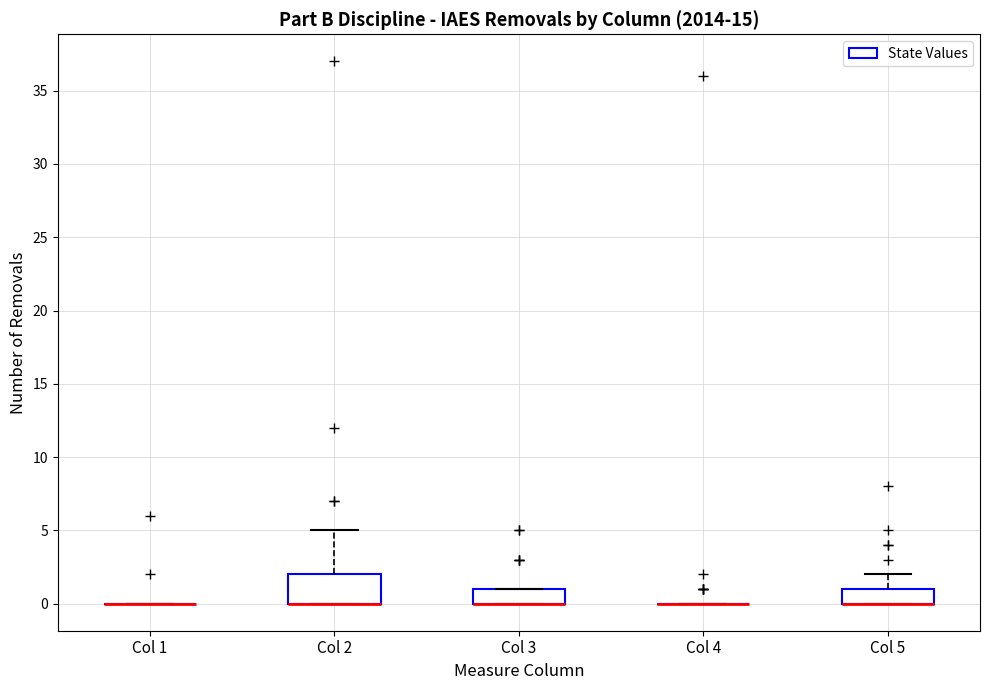

Reading left to right, transcribe this box plot: for each box, give where its median line is, the range the box spans, and where its two whiskers end, as read against the y-axis. The values are not printed on the chart, so give them approximately, as read against the axis.

Col 1: box collapsed to a line at 0, whiskers 0 to 0
Col 2: median 0 (drawn on the box's lower edge), box 0 to 2, whiskers 0 to 5
Col 3: median 0 (drawn on the box's lower edge), box 0 to 1, whiskers 0 to 1
Col 4: box collapsed to a line at 0, whiskers 0 to 0
Col 5: median 0 (drawn on the box's lower edge), box 0 to 1, whiskers 0 to 2